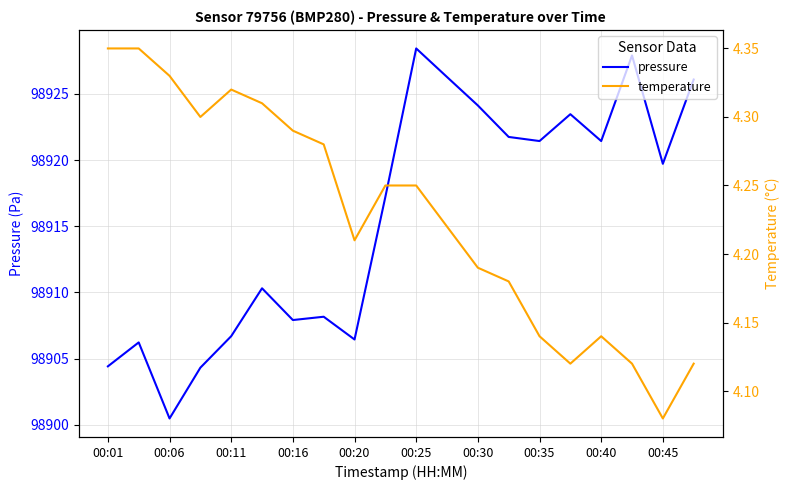

What are all the series names shown in the legend?

pressure, temperature